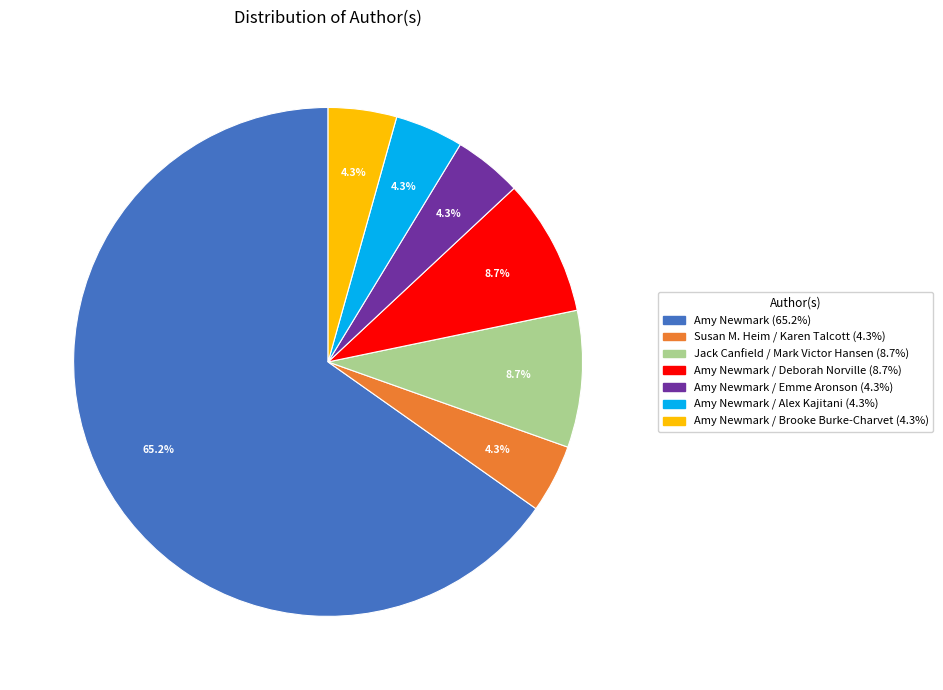

Count the number of slices in the pie.

7